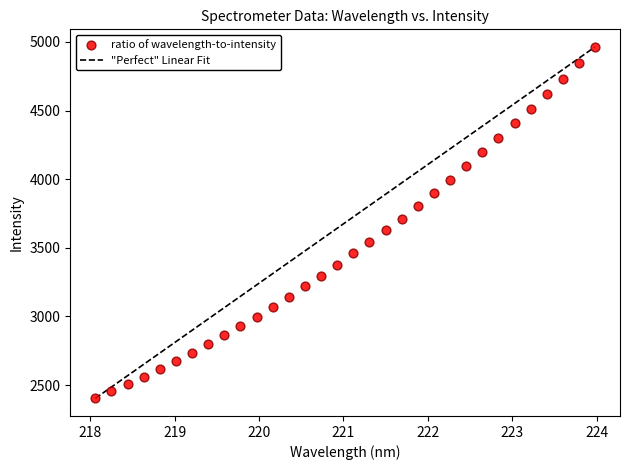

What is the range of Y values (max minus min)?

2560.6